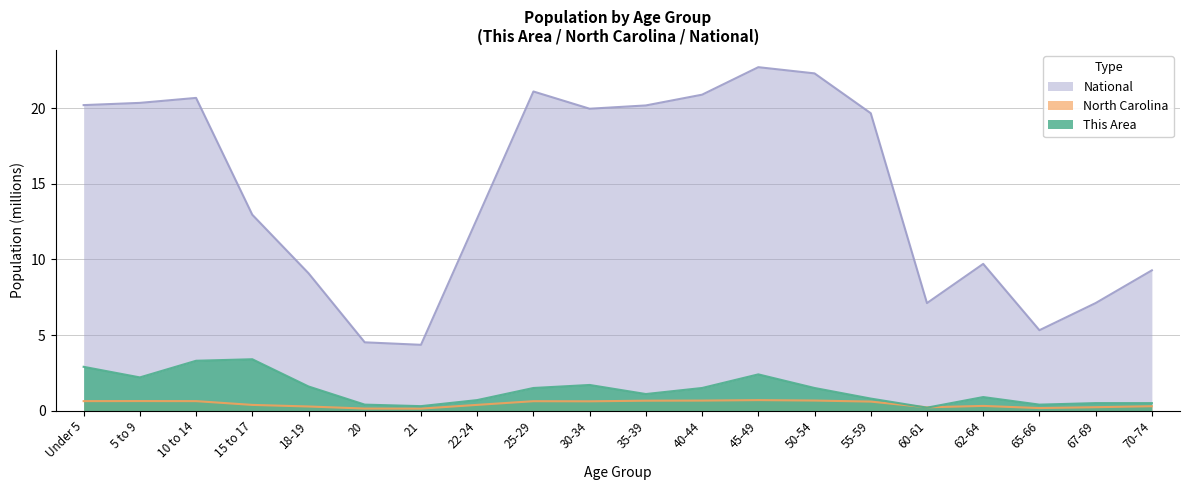

What is the sum of all National values?

290.2